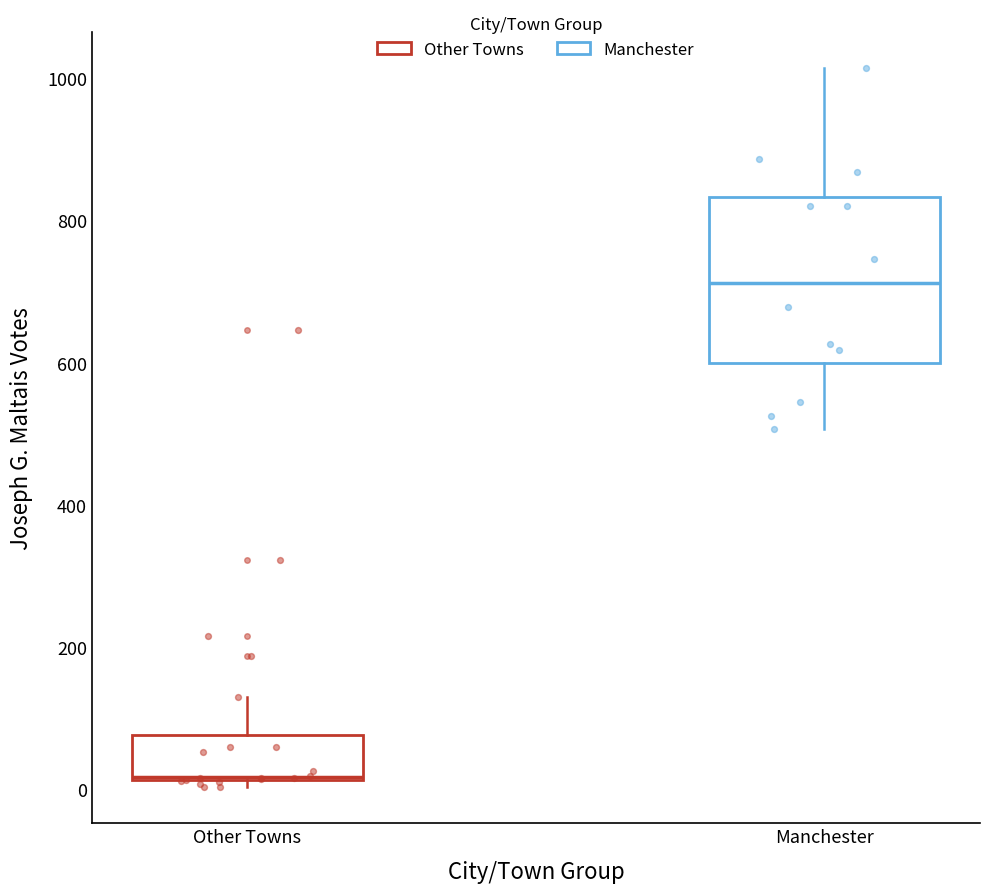

Which box has the lowest median line?

Other Towns